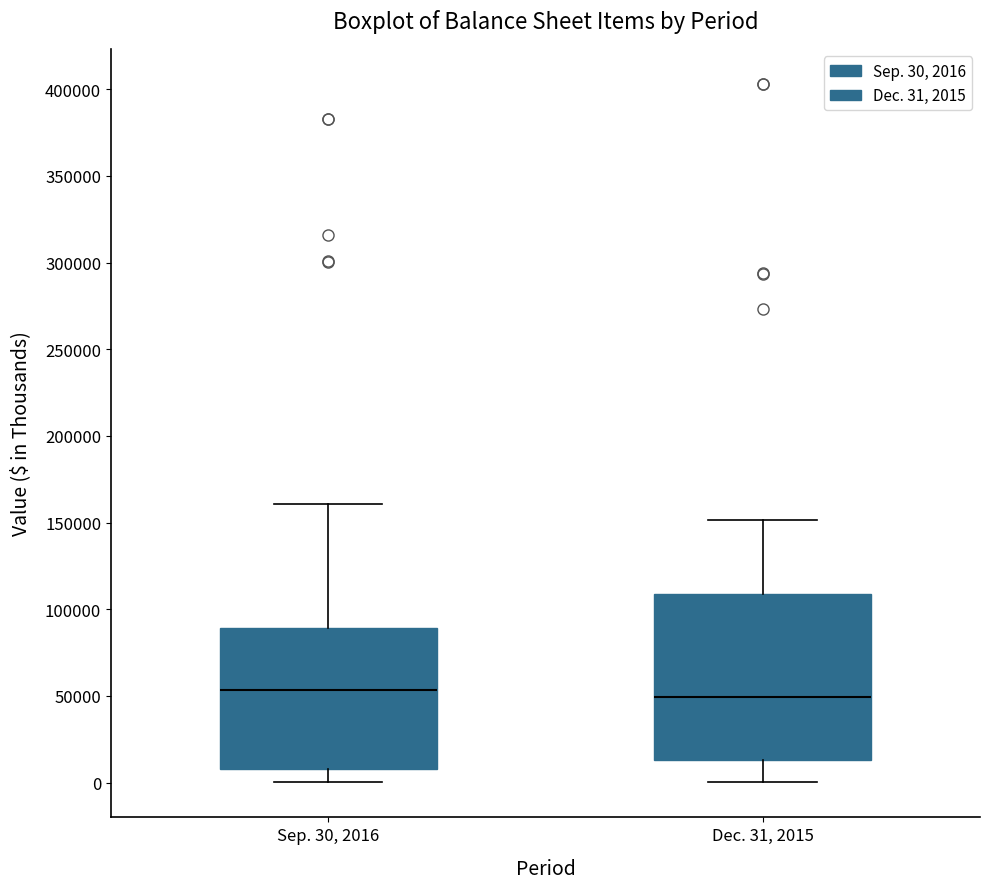

Reading left to right, read every box against the y-axis: the position of its median line, the range the box covers, and the ends of its whiskers. The values are not printed on the chart, so give them approximately, as read against the axis.

Sep. 30, 2016: median 55000, box 10000 to 90000, whiskers 0 to 160000
Dec. 31, 2015: median 50000, box 15000 to 110000, whiskers 0 to 150000